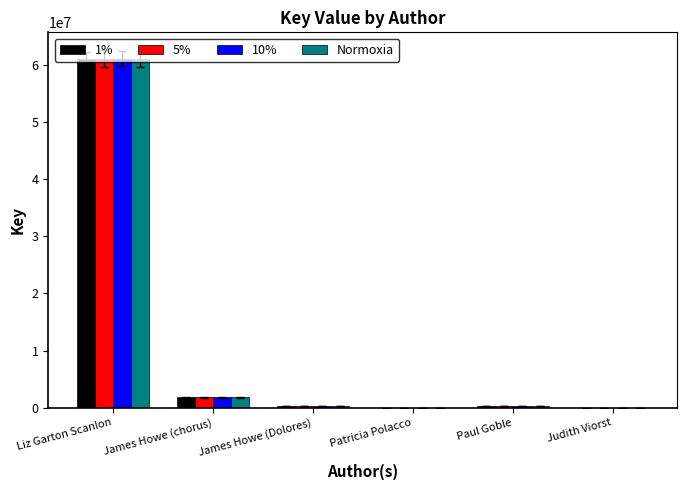

What is the greatest value displayed?

60997817